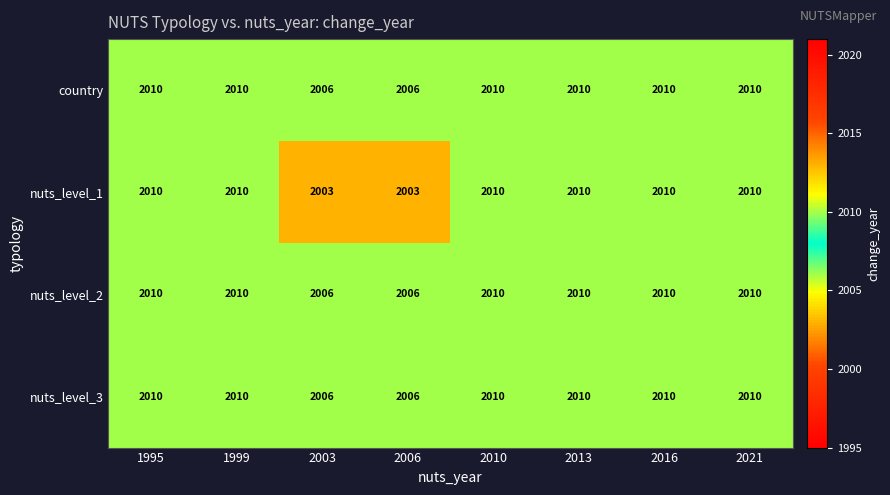

Read the nuts_level_3 value at 1999.

2010